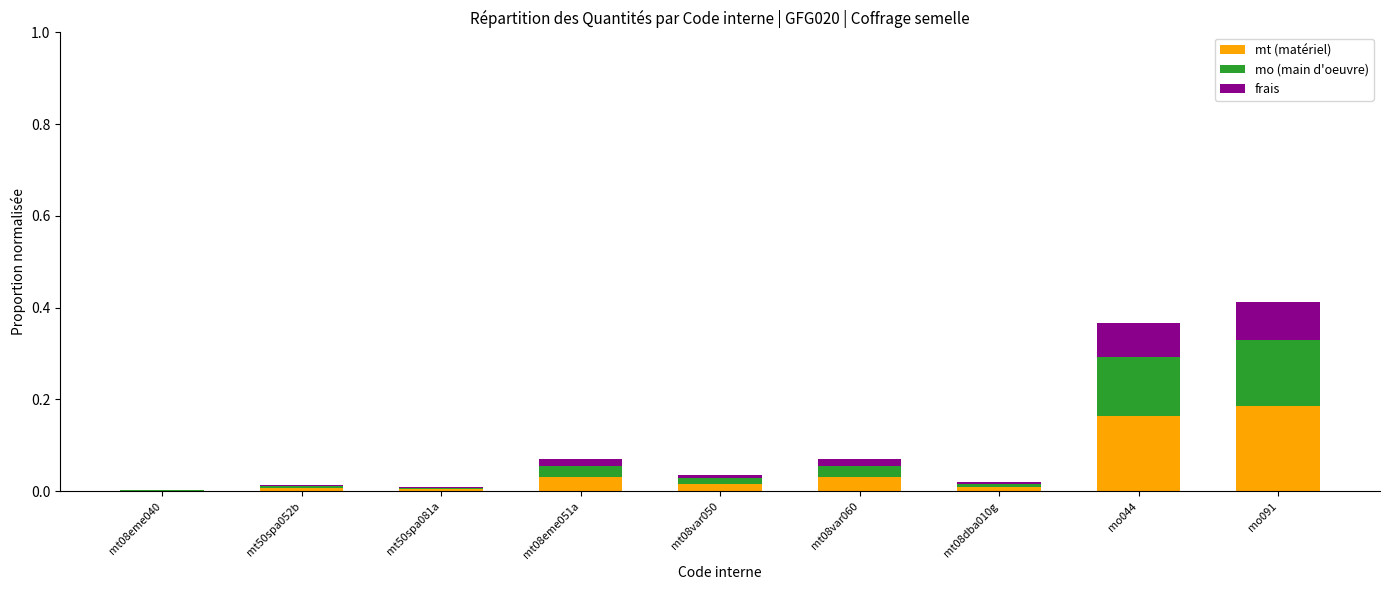

What is the difference between the maximum and minimum values in the mo (main d'oeuvre) series?

0.1